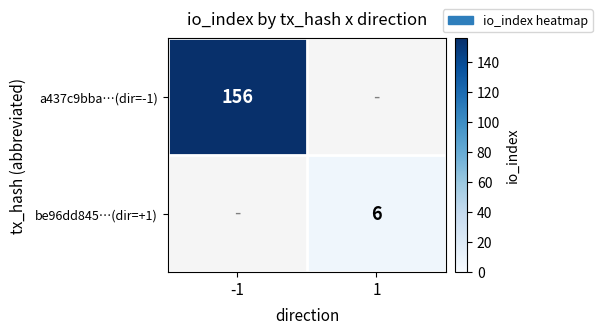

The value of a437c9bba…(dir=-1) at -1 is 156. True or false?

True